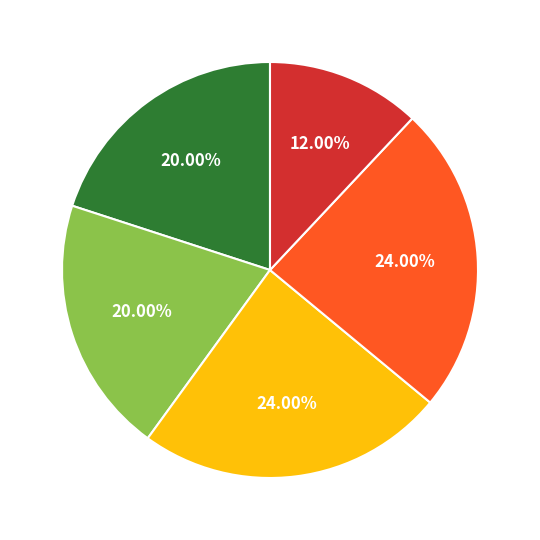

Does any single category account for the majority?

No